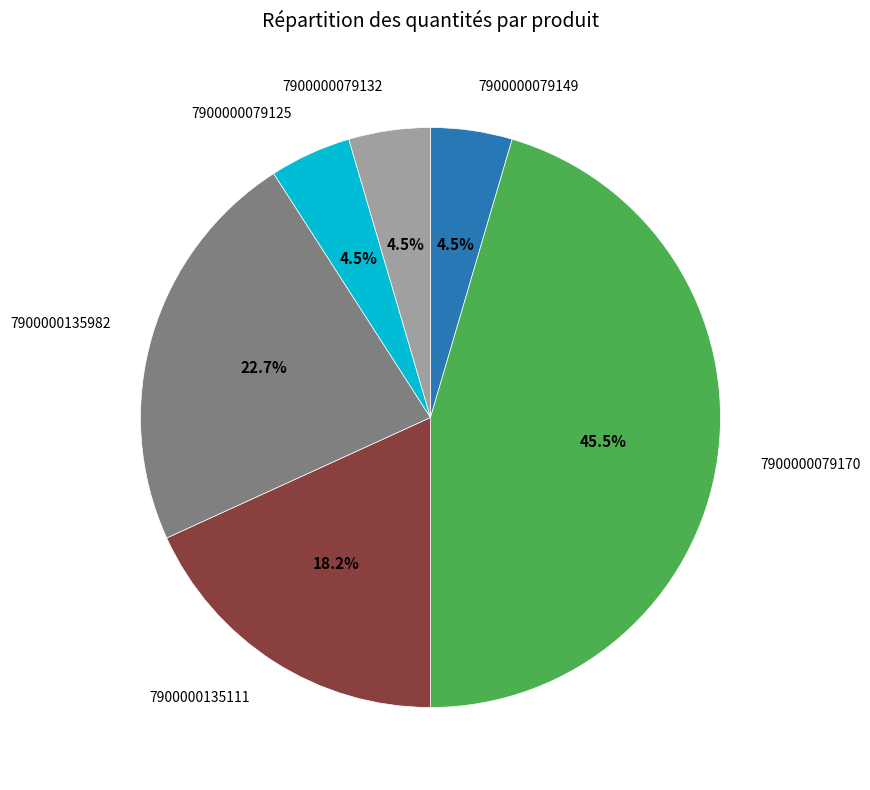

Does any single category account for the majority?

No